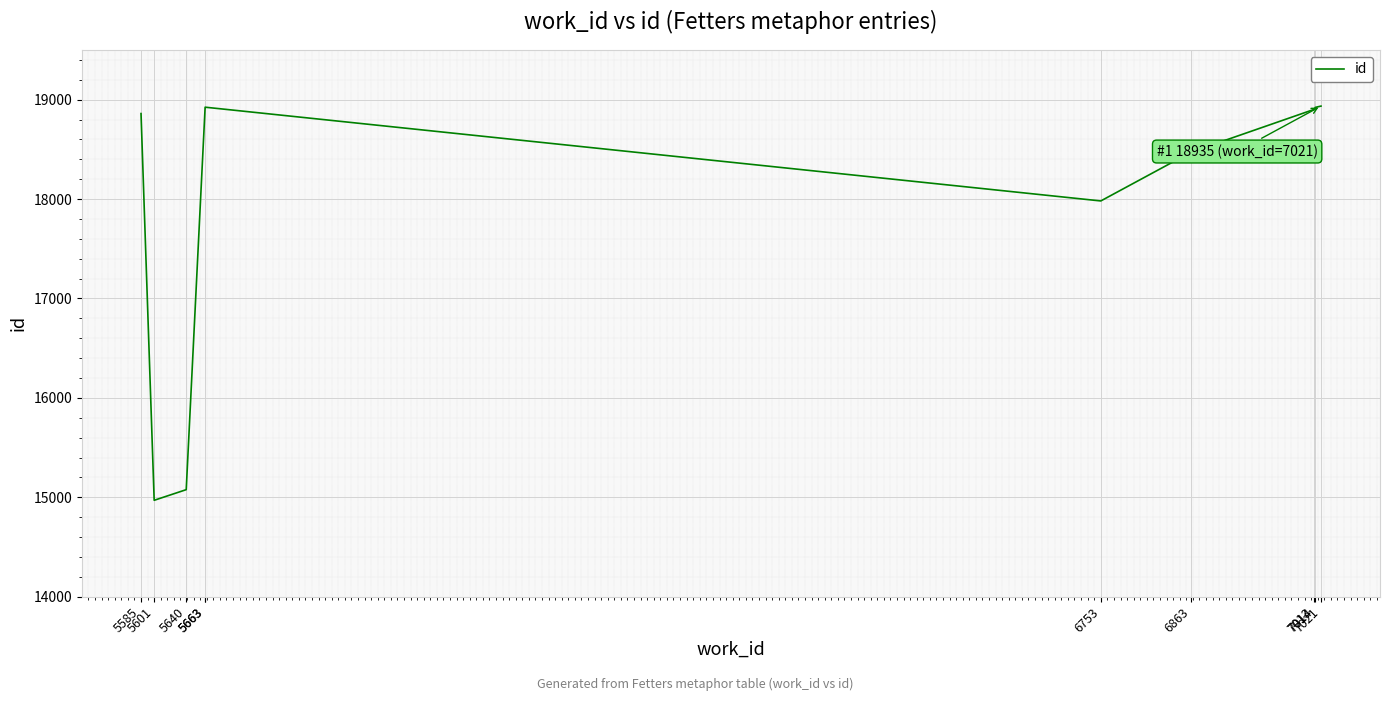

How many points are higher than both their immediate neighbors (excluding endpoints)?

1